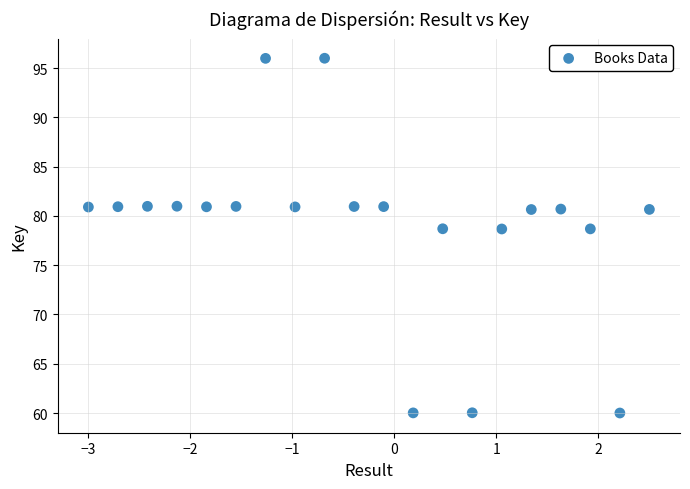

What is the range of X values (max minus min)?

5.5